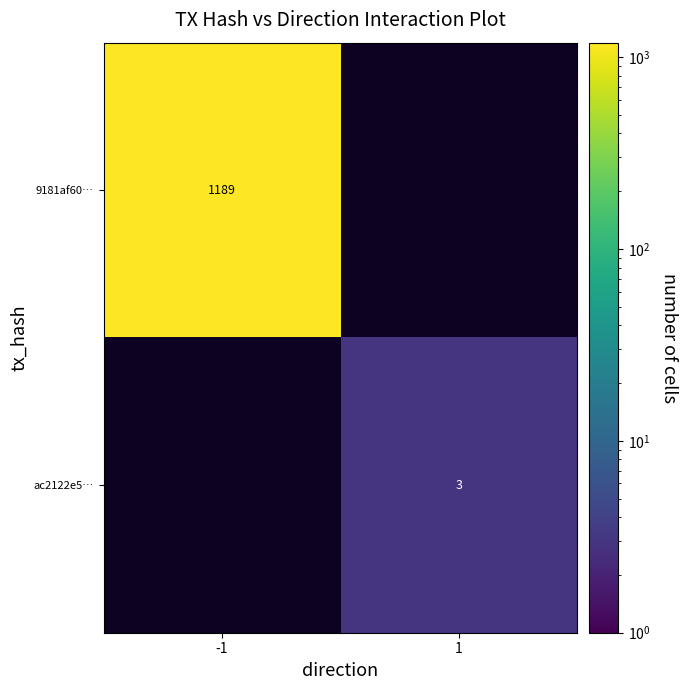

Is the value of ac2122e5… at 1 greater than the value of 9181af60… at -1?

No